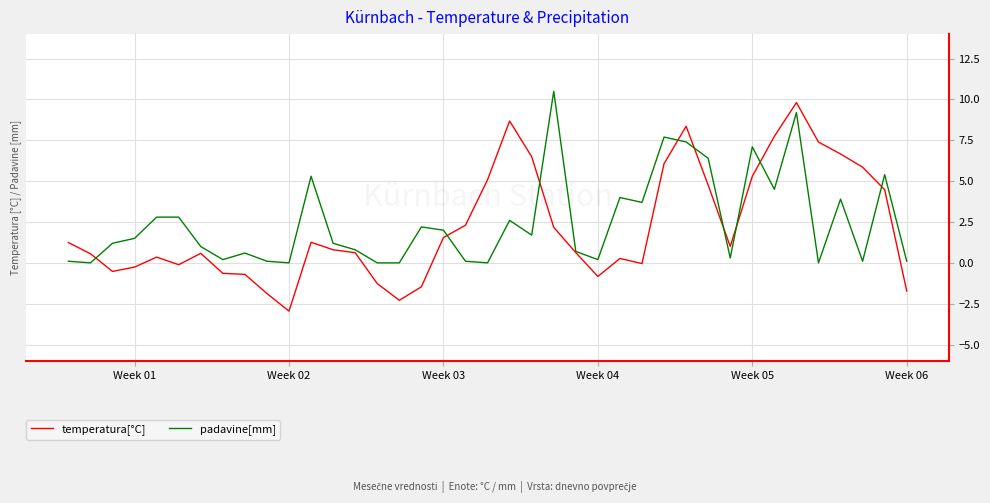

What is the greatest value displayed?

10.5